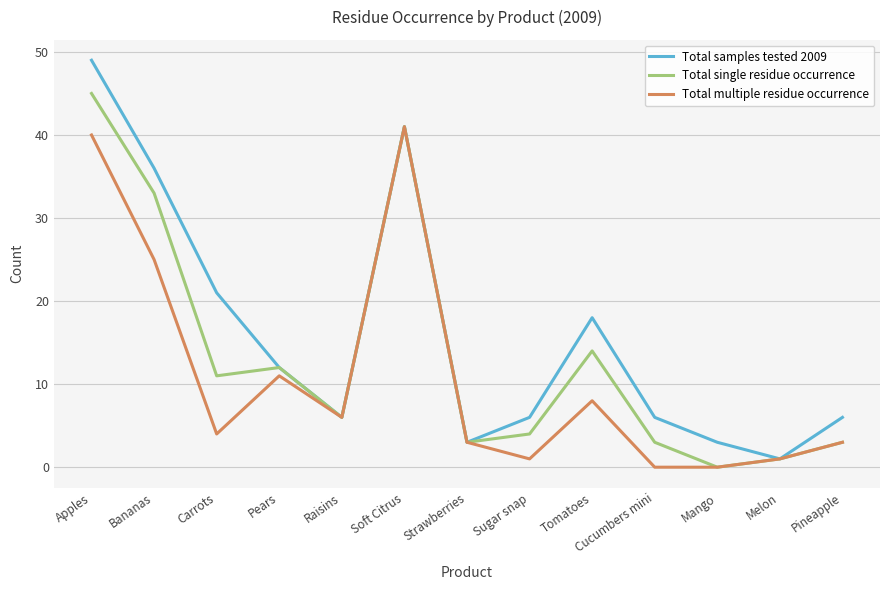

How many interior local valleys does the Total single residue occurrence series have?

4